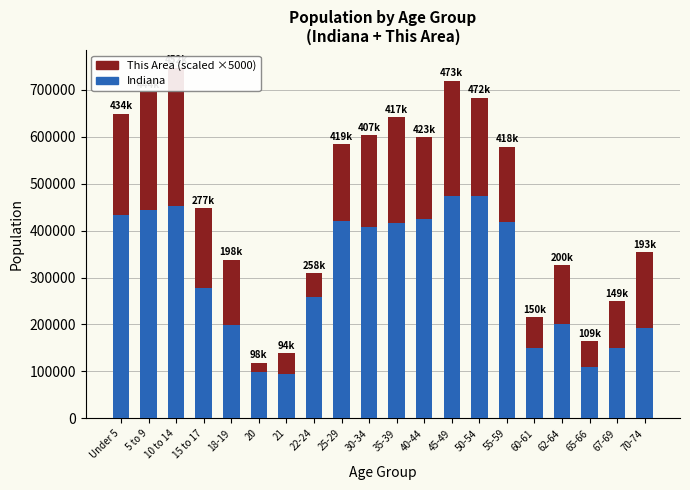

What is the minimum value for This Area (×5000)?

20000